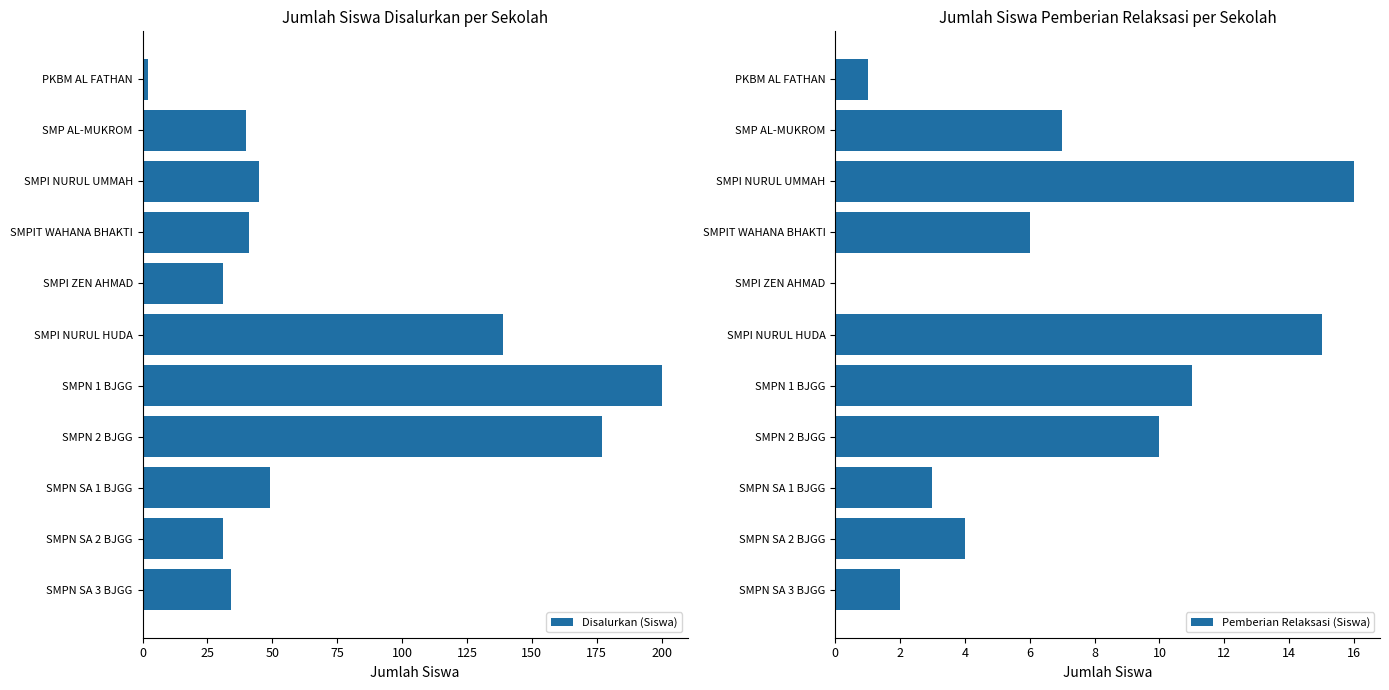

At how many categories does at least one series exceed 23?

10